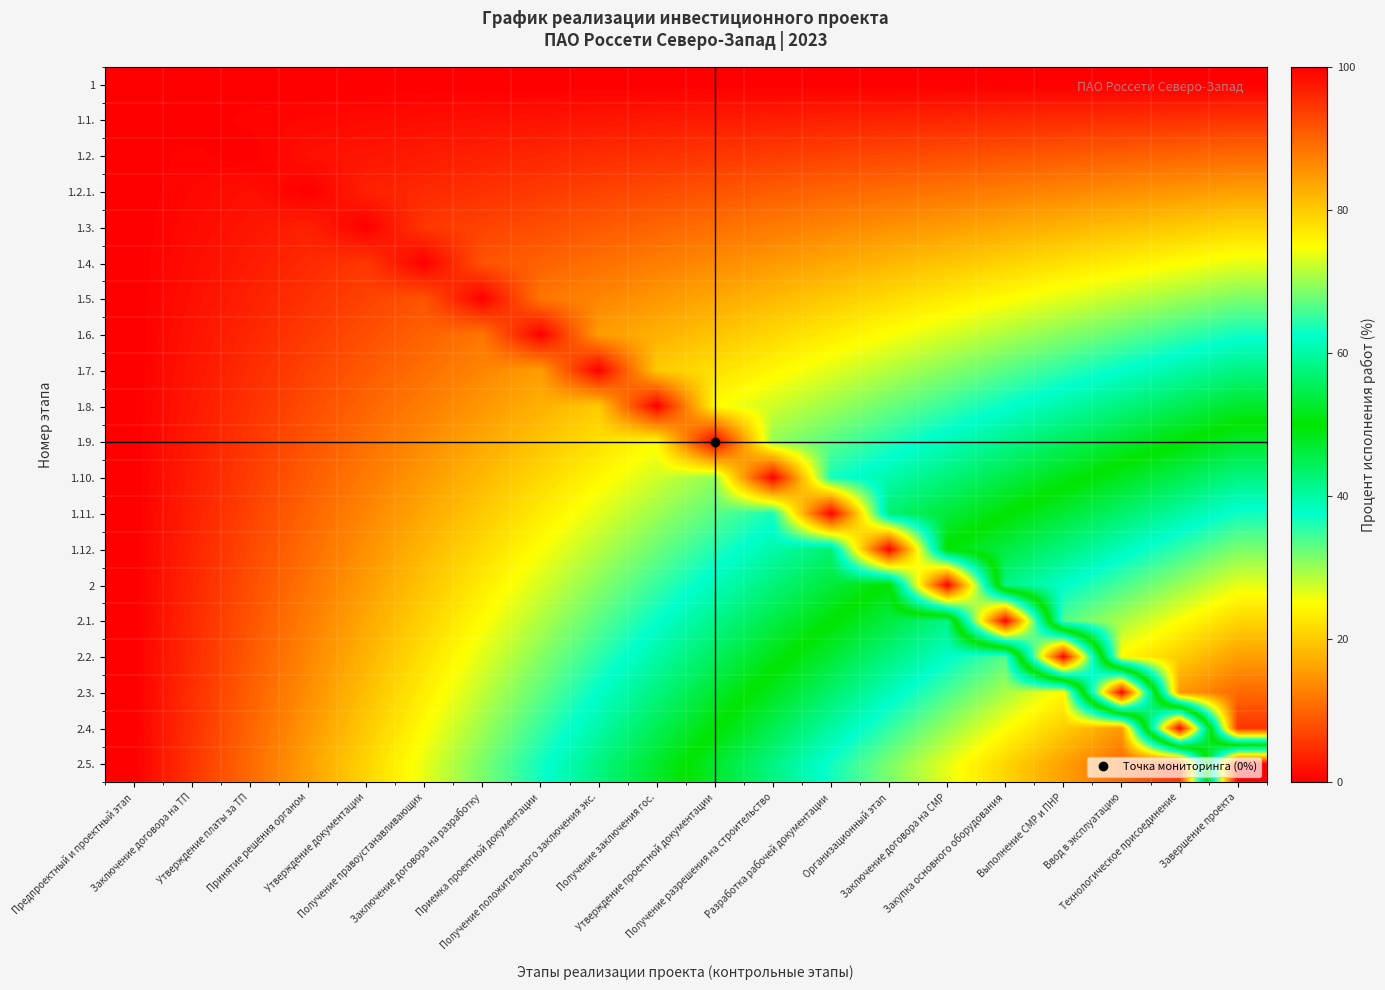

How many categories are shown in the chart?

20